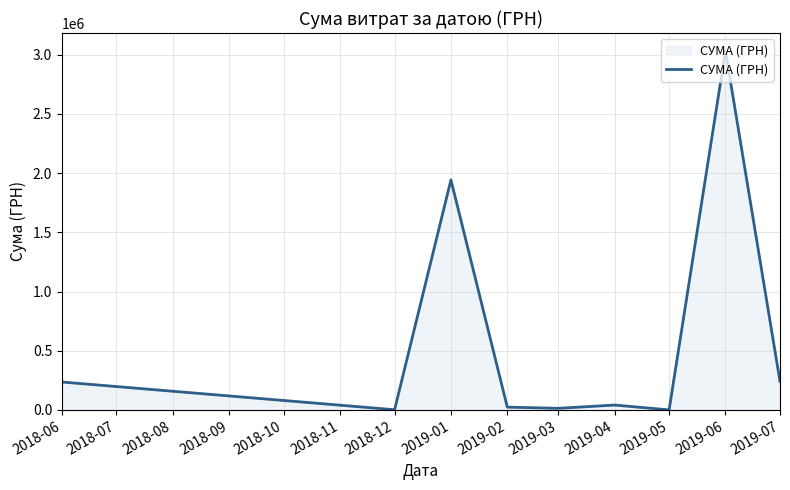

Which label corresponds to the largest value in the chart?

2019-06